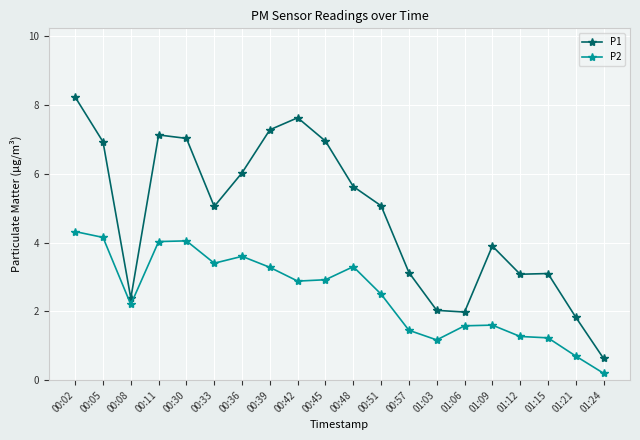

What is the label of the 16th point from the left?

01:09